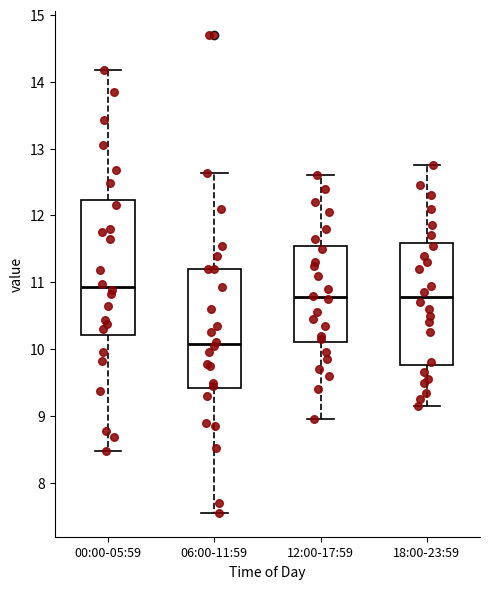

Where is the lower edge of the box for 18:00-23:59 on the y-axis? The values are not printed on the chart, so give them approximately, as read against the axis.

9.8